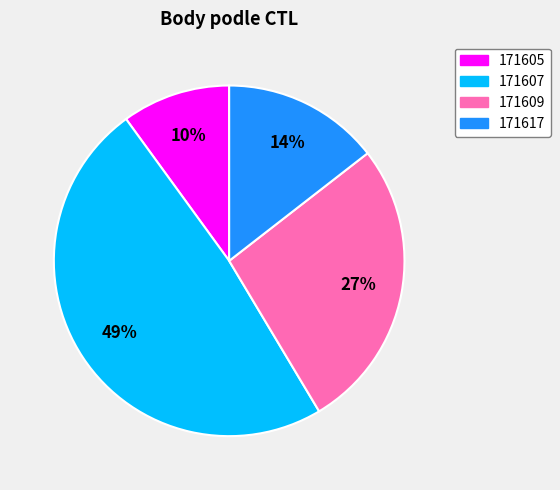

What percentage is the 171617 slice, to the nearest percent?

14%